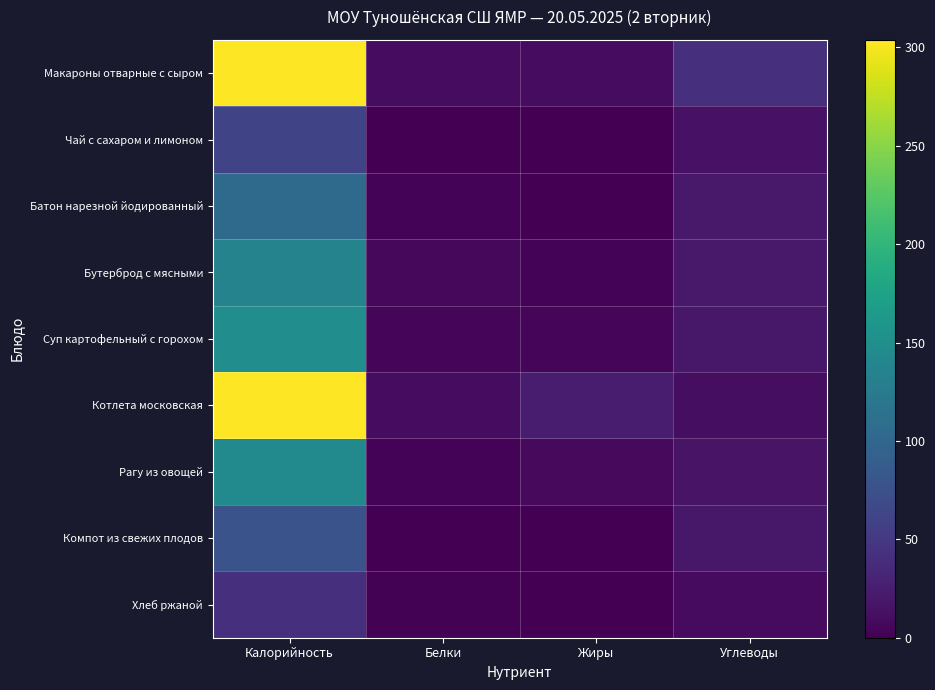

Reading right to left, what are all the values shown in this chart?

Макароны отварные с сыром: Углеводы=41.4	Жиры=9.9	Белки=10.5	Калорийность=302.9
Чай с сахаром и лимоном: Углеводы=15.1	Жиры=0.0	Белки=0.3	Калорийность=62.8
Батон нарезной йодированный: Углеводы=20.6	Жиры=1.2	Белки=3.0	Калорийность=104.8
Бутерброд с мясными: Углеводы=21.1	Жиры=3.0	Белки=6.0	Калорийность=135.8
Суп картофельный с горохом: Углеводы=19.2	Жиры=5.4	Белки=5.8	Калорийность=148.9
Котлета московская: Углеводы=11.4	Жиры=24.2	Белки=10.0	Калорийность=303.9
Рагу из овощей: Углеводы=16.1	Жиры=7.3	Белки=2.8	Калорийность=145.1
Компот из свежих плодов: Углеводы=19.4	Жиры=0.0	Белки=0.0	Калорийность=77.4
Хлеб ржаной: Углеводы=8.5	Жиры=0.2	Белки=1.3	Калорийность=40.8